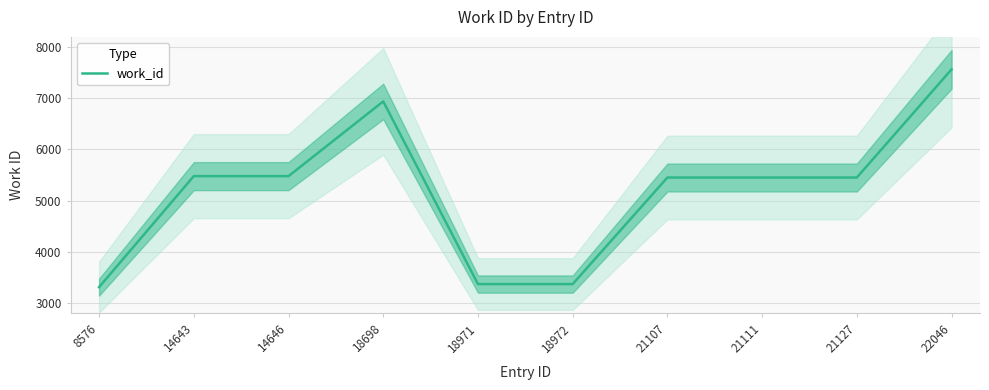

Count the number of values greater than 5452.

4